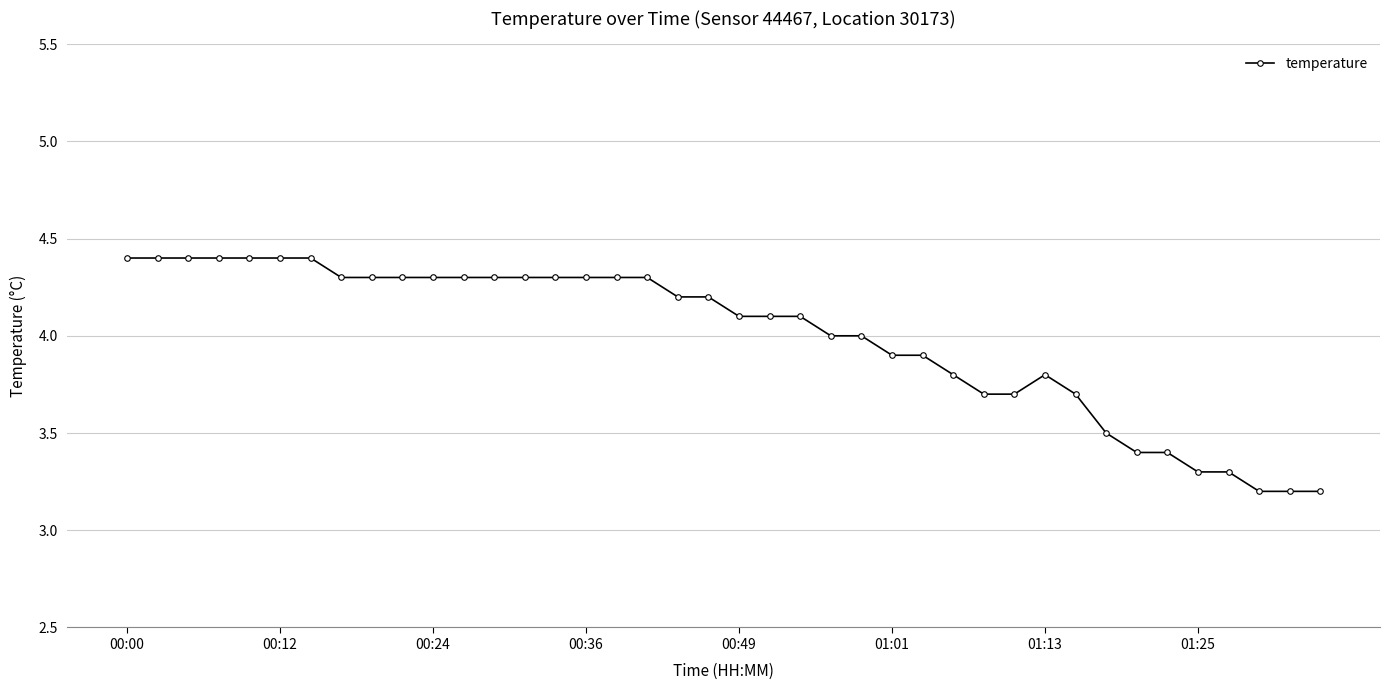

What is the value of the 14th point from the left?

4.3